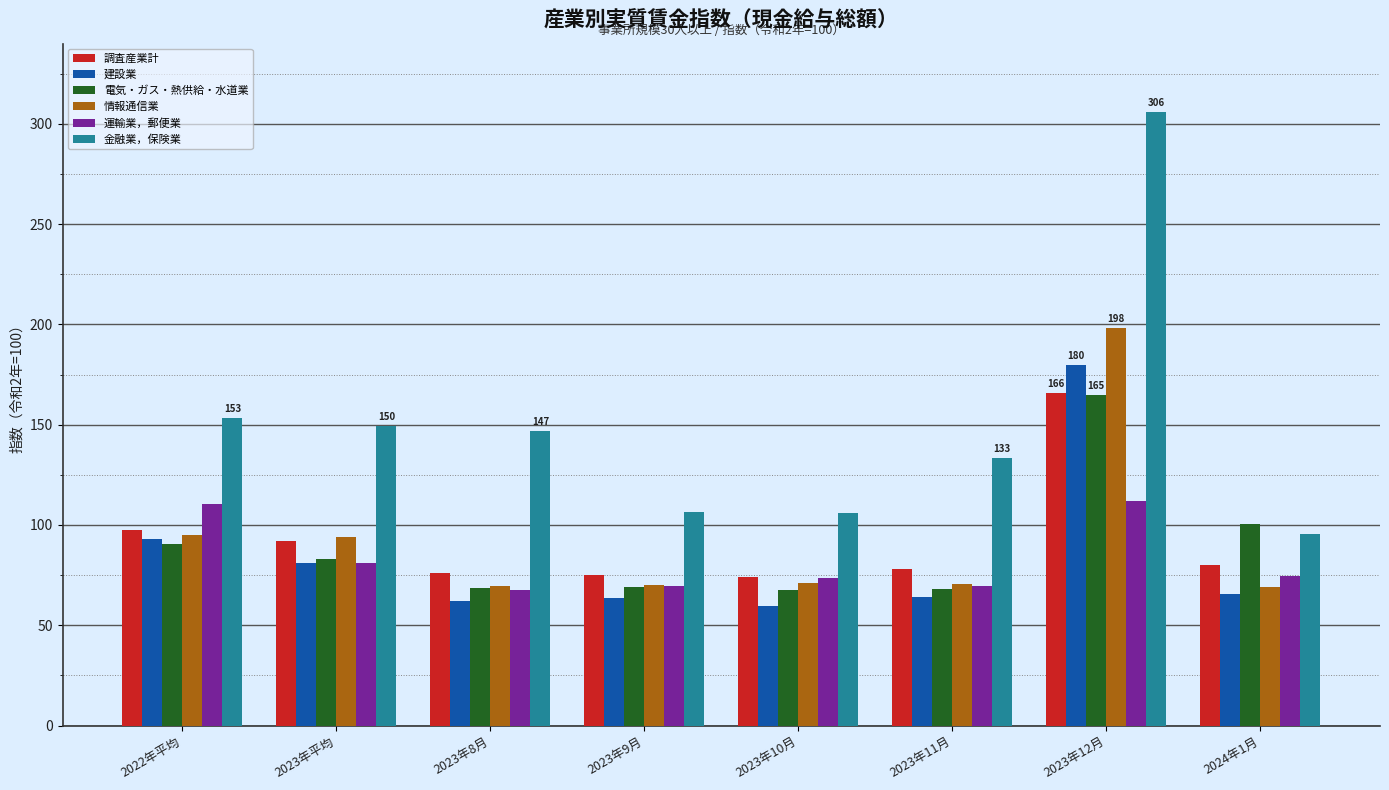

Is it true that 金融業，保険業 equals 95.3 at 2024年1月?

True